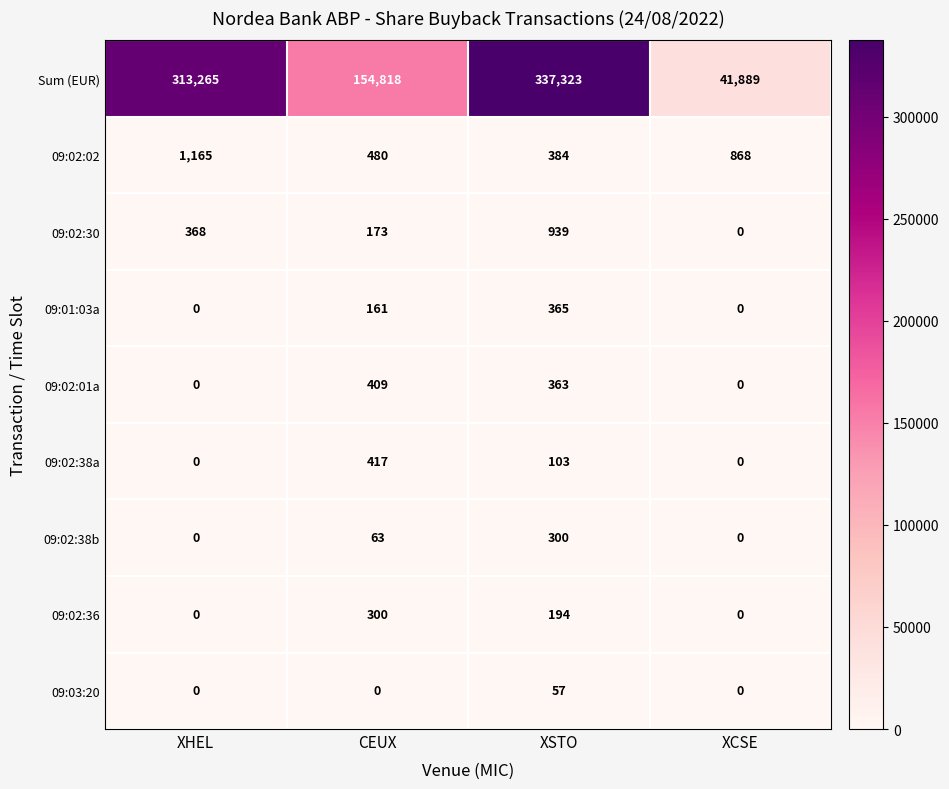

Rank the categories by Sum (EUR) value from lowest to highest.

XCSE, CEUX, XHEL, XSTO